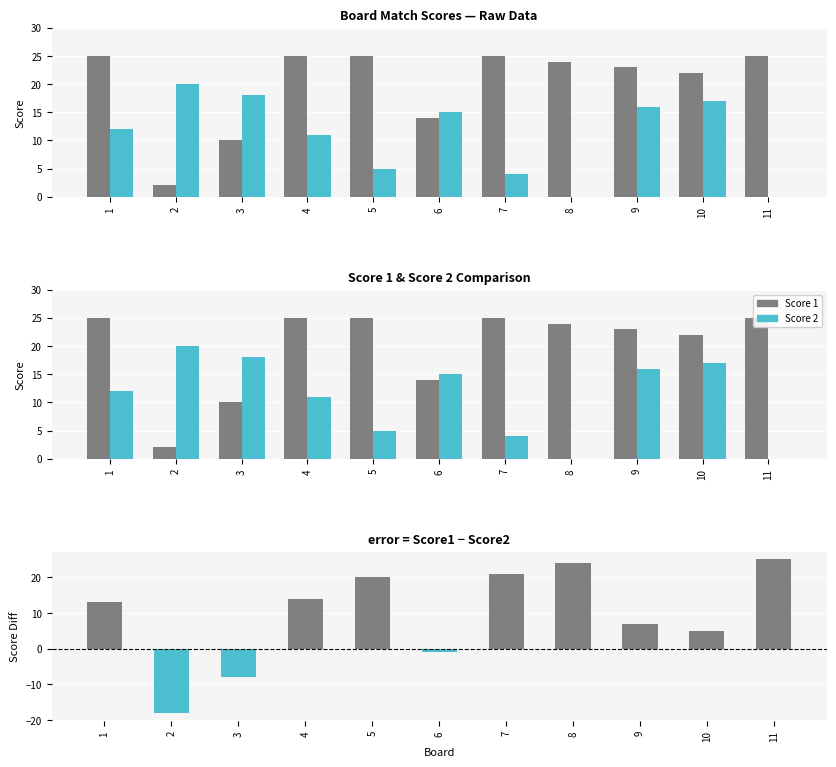

What is the difference between the maximum and minimum values in the Score 1 series?

23